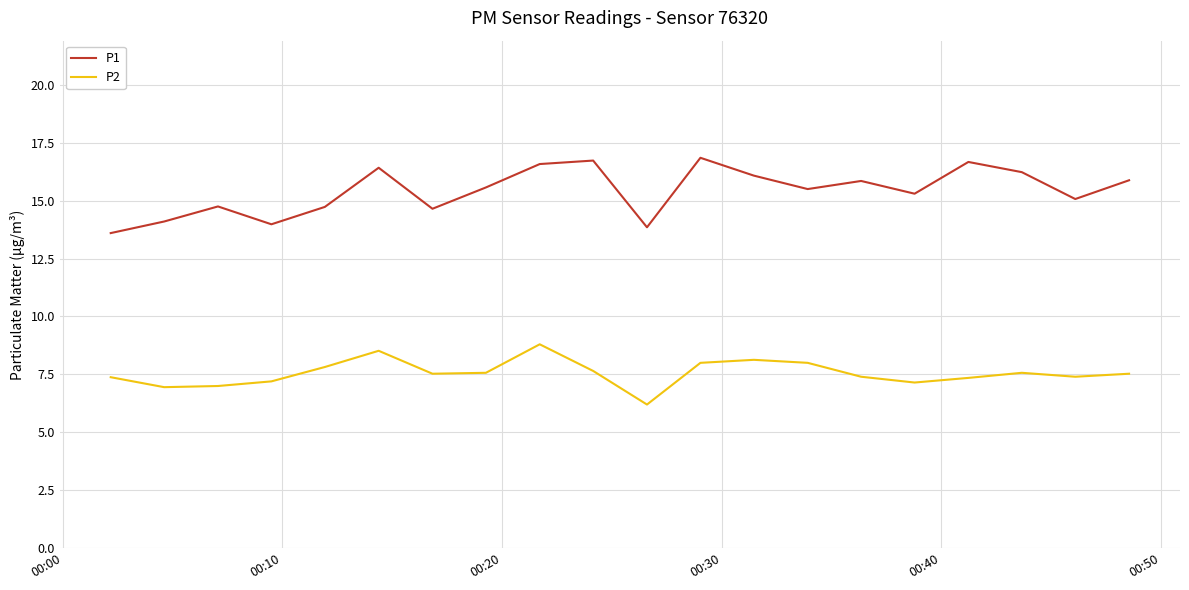

What is the greatest value displayed?

16.9